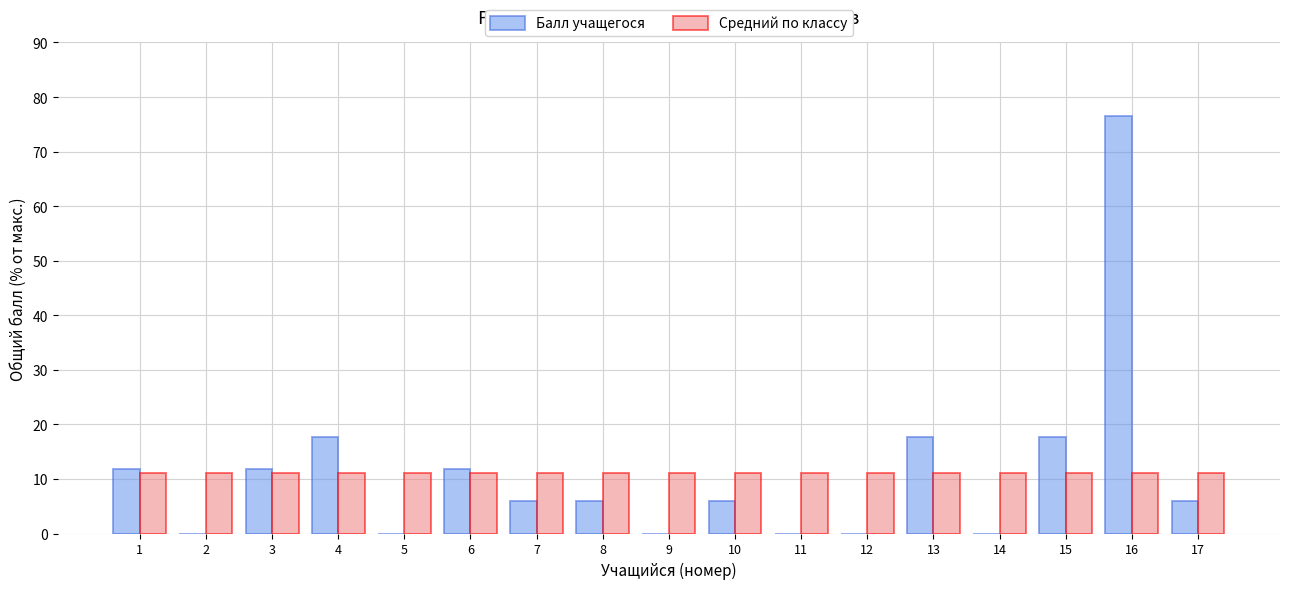

At which category is the sum across all series the highest?

16